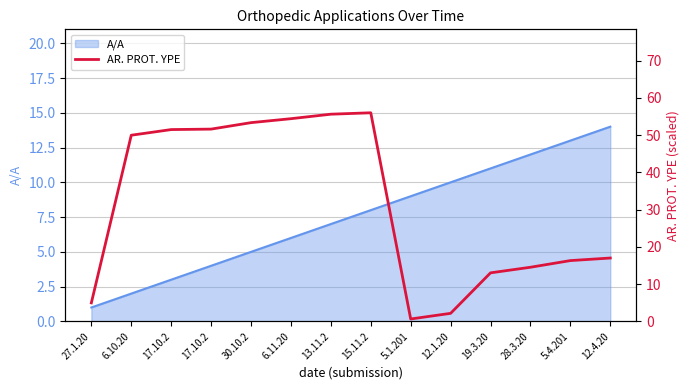

Is it true that the value at 17.10.2 is 32.4?

False